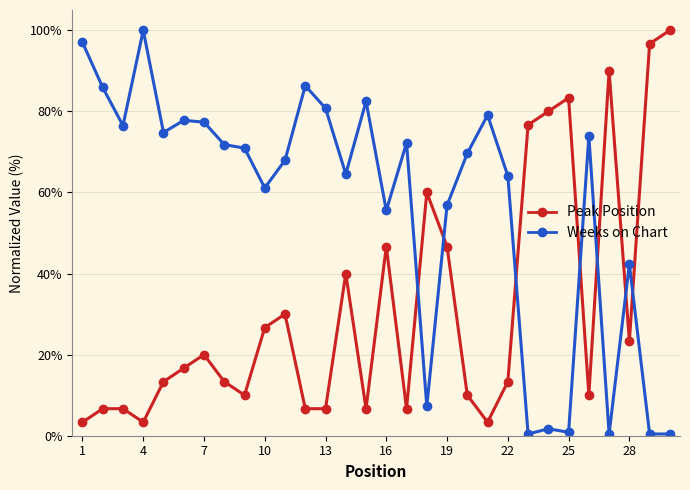

What is the difference between the maximum and second lowest values in the Peak Position series?

96.7